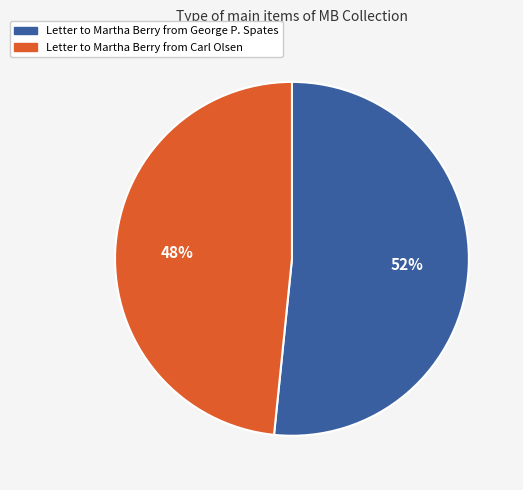

Combined, do Letter to Martha Berry from George P. Spates and Letter to Martha Berry from Carl Olsen account for over 50%?

Yes